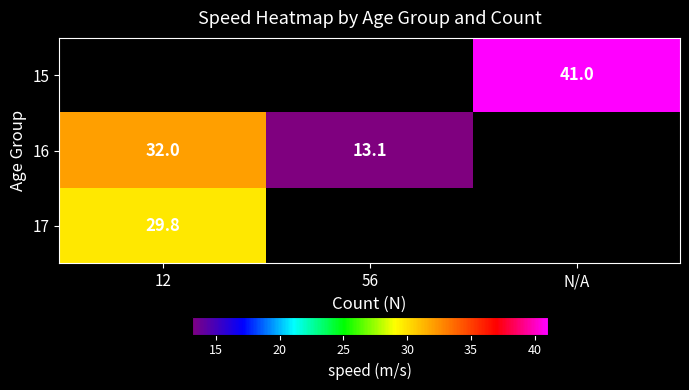

Is it true that 17 equals 44.4 at 12?

False